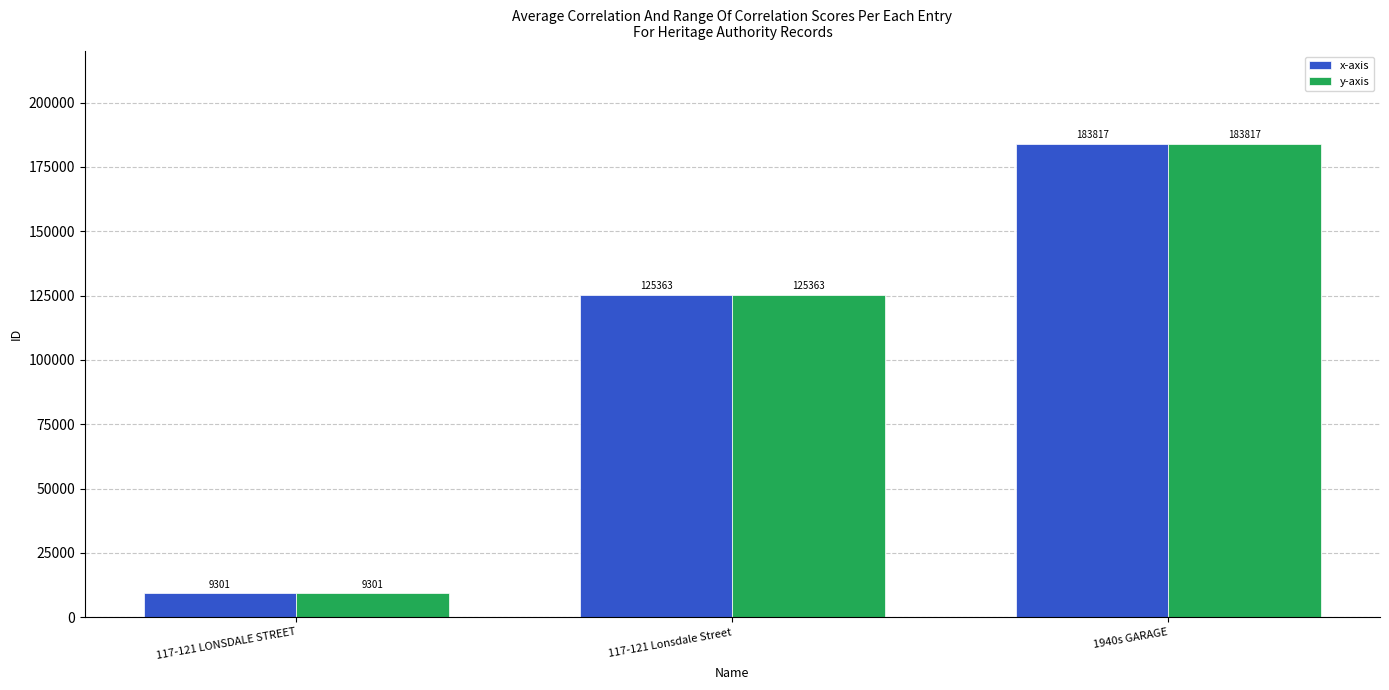

What is the approximate value of y-axis at 117-121 LONSDALE STREET, to the nearest 10?

9300